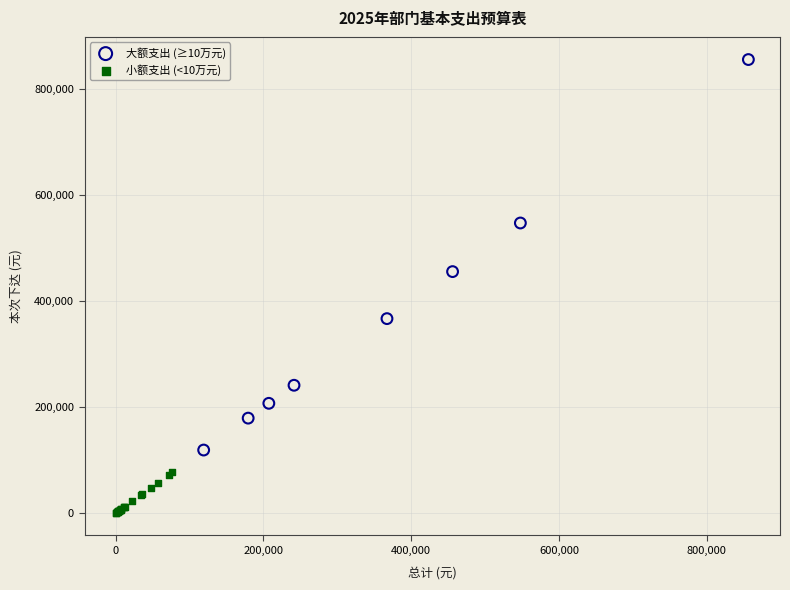

Which series has the widest spread of Y values?

大额支出 (≥10万元)